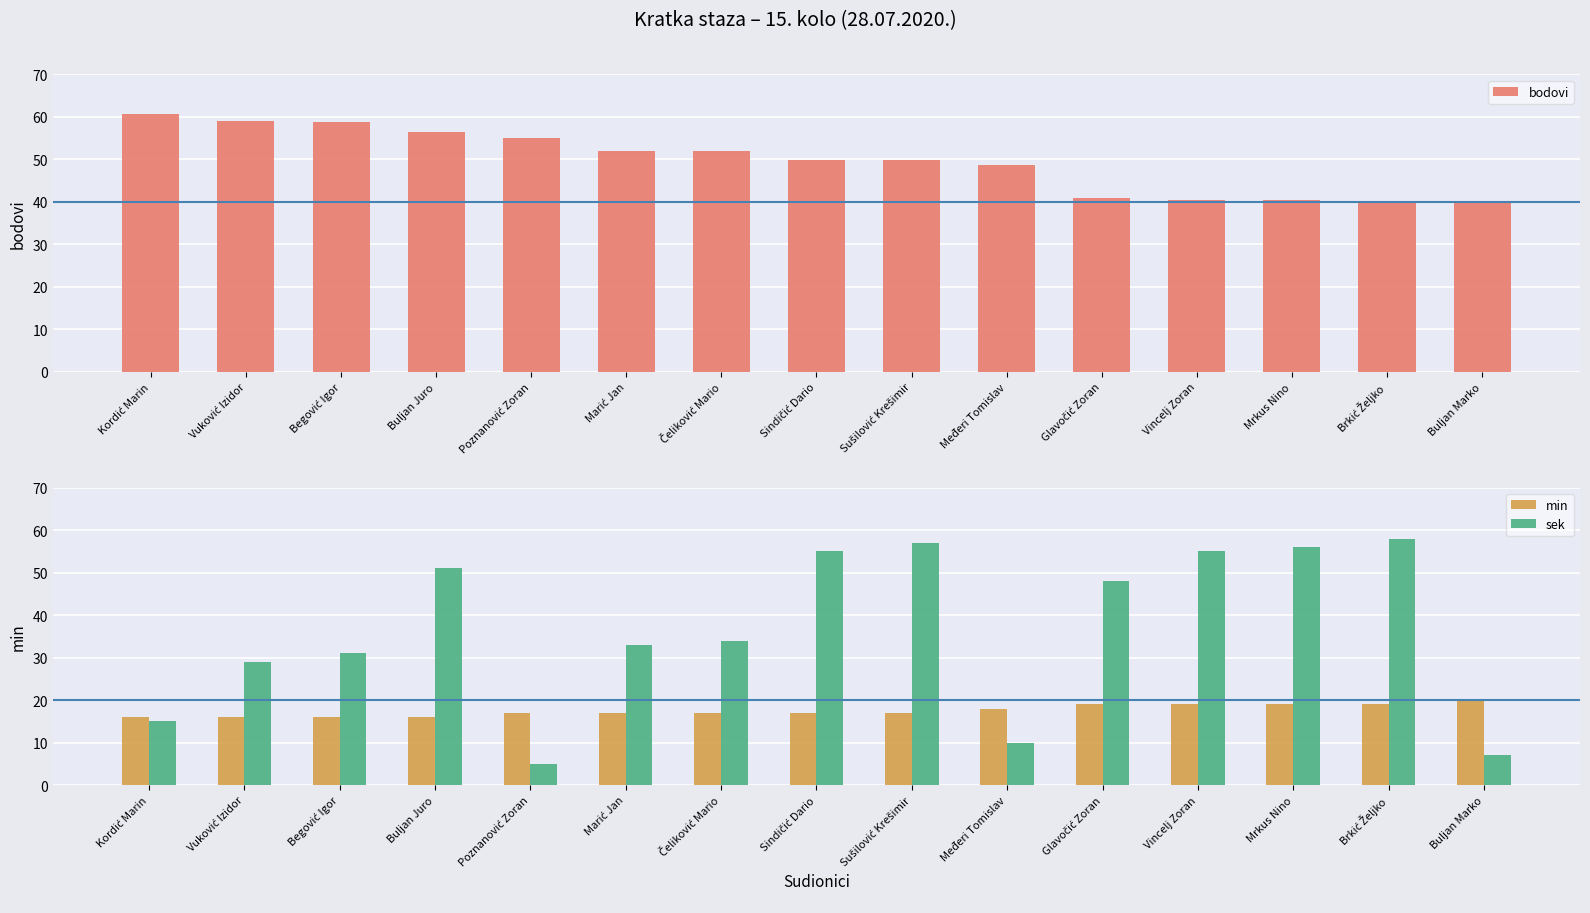

Rank the series at Buljan Marko from highest to lowest value.

bodovi, min, sek